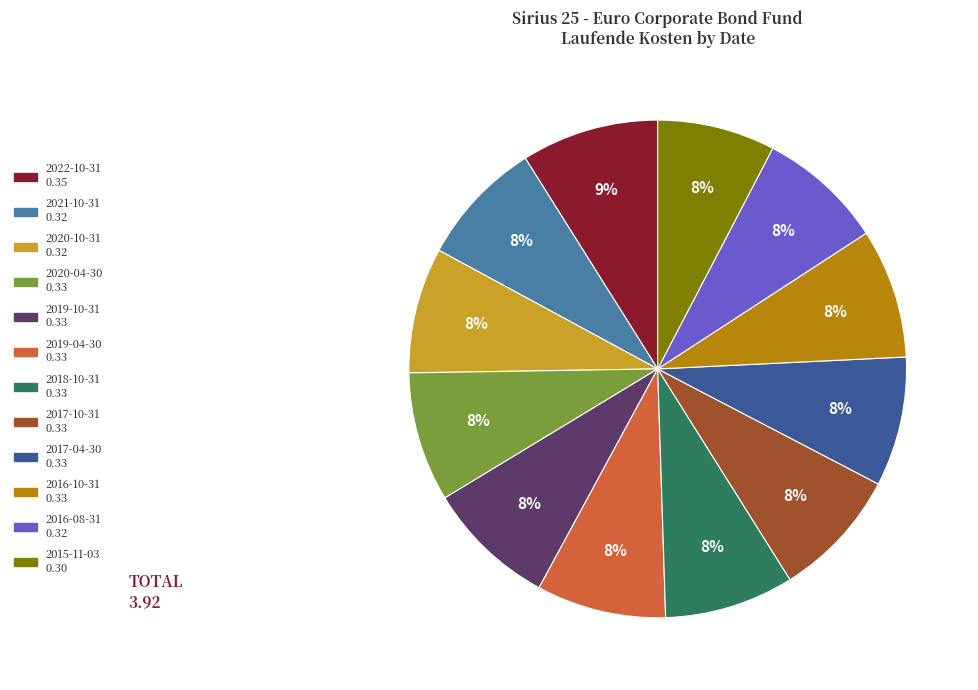

Which category has the biggest portion of the pie?

2022-10-31